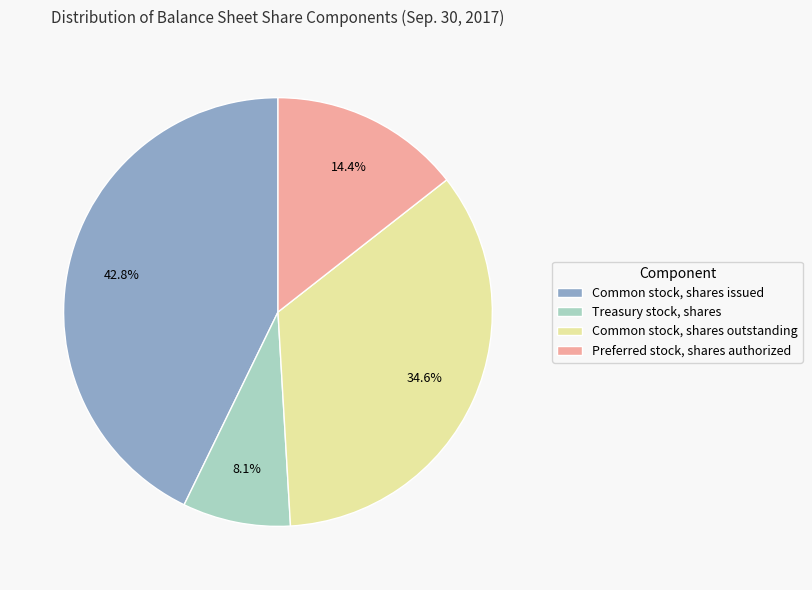

Does Common stock, shares issued represent more than half of the total?

No